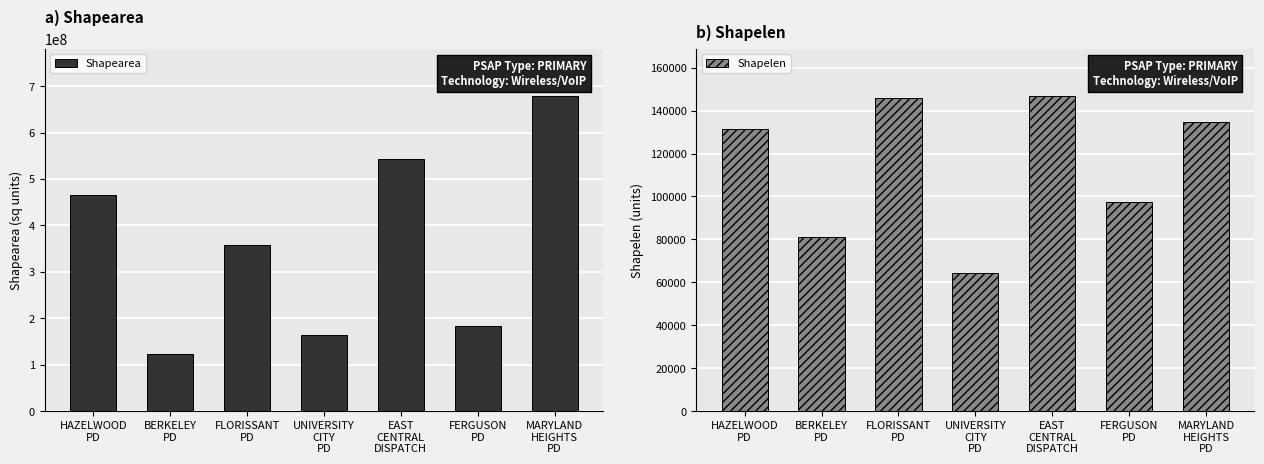

How many data points does each series have?

7